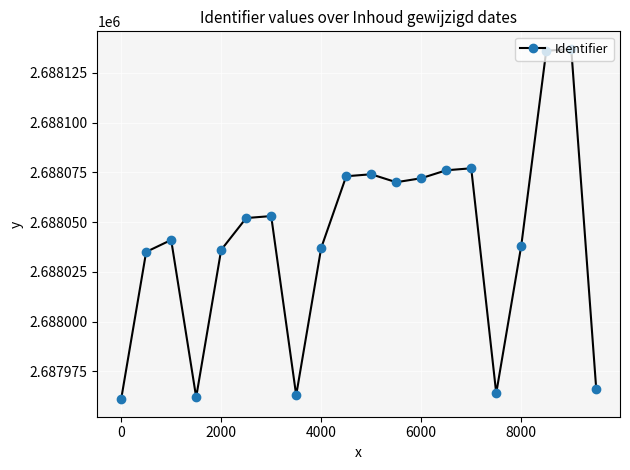

What is the sum of all values?

53760823